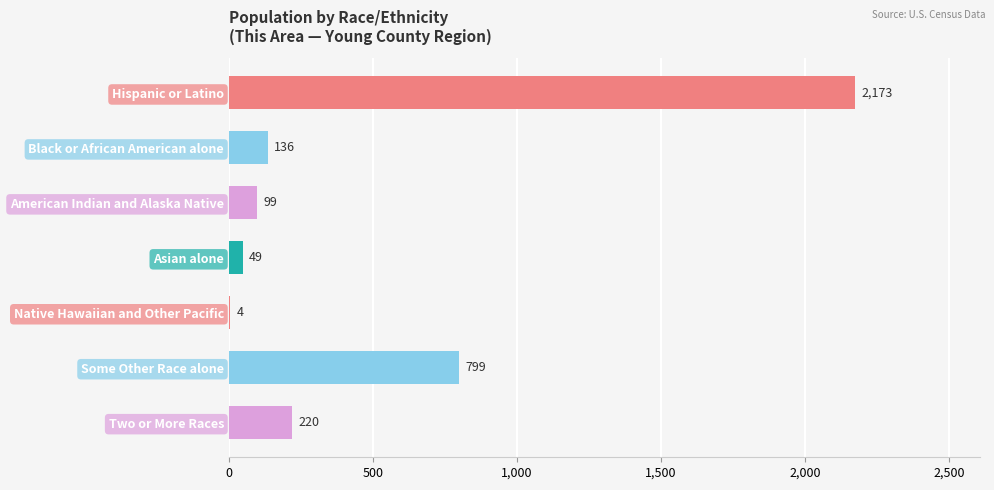

Are the bars horizontal?

Yes